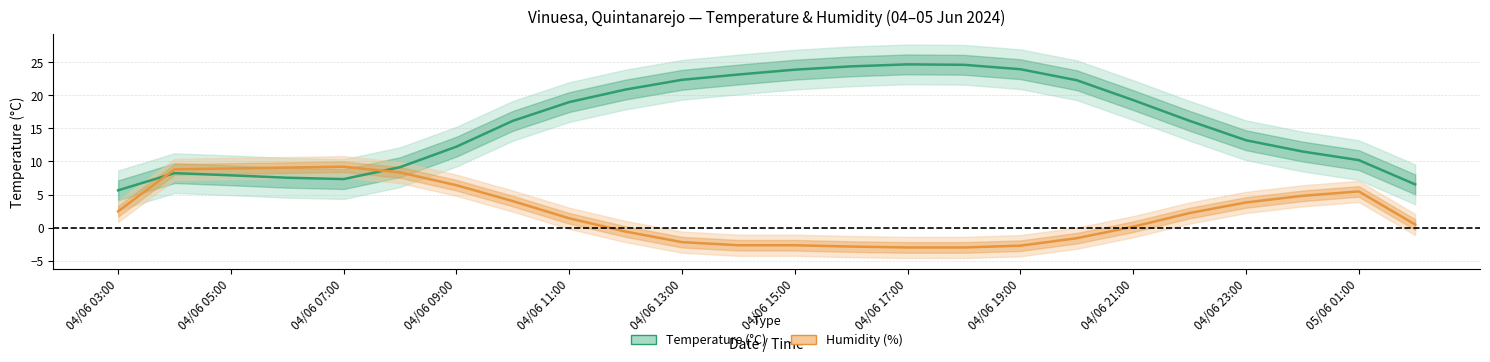

Between 04/06 09:00 and 04/06 04:00, which is larger?

04/06 09:00